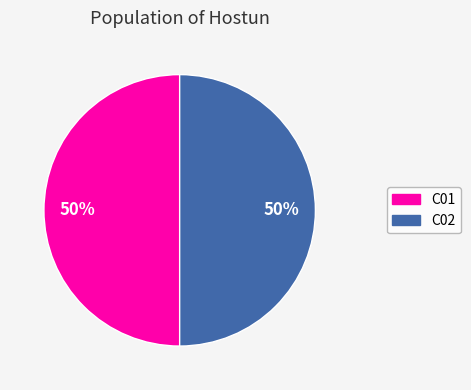

Count the number of slices in the pie.

2